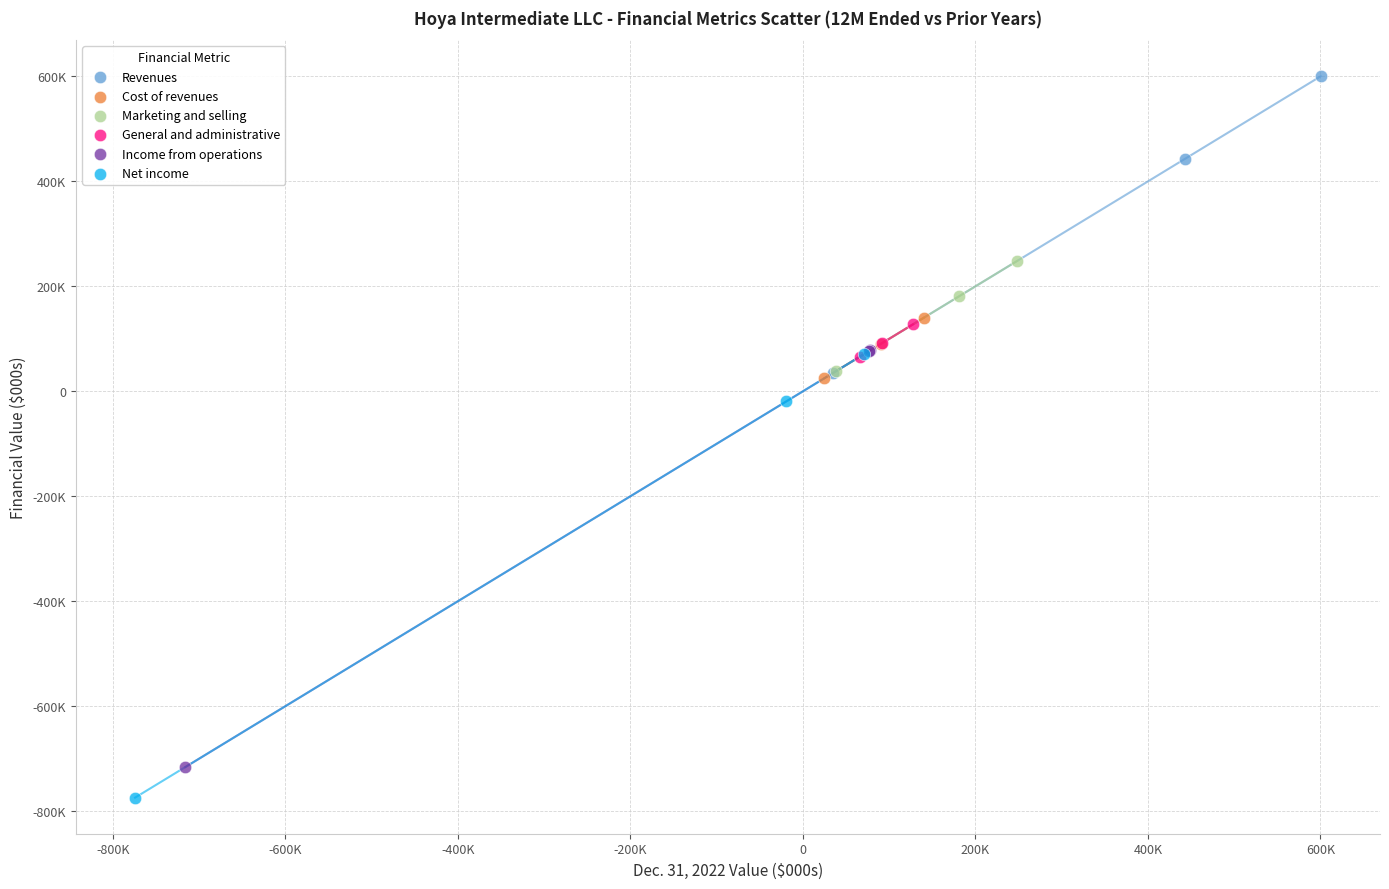

Which series reaches the maximum Y coordinate?

Revenues